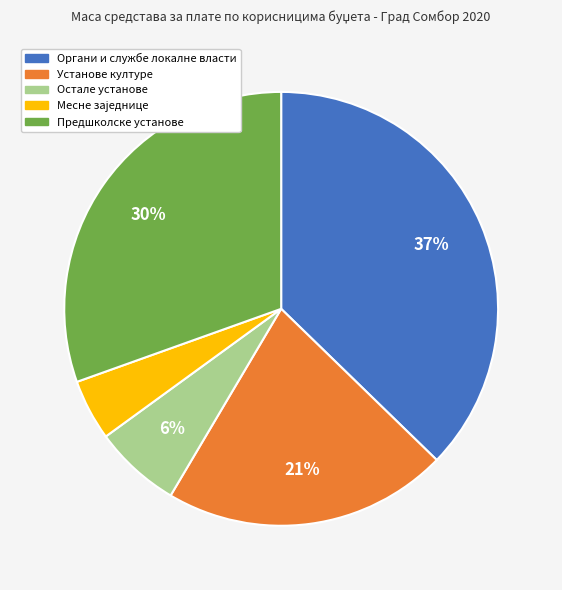

Which has a higher value, Остале установе or Органи и службе локалне власти?

Органи и службе локалне власти